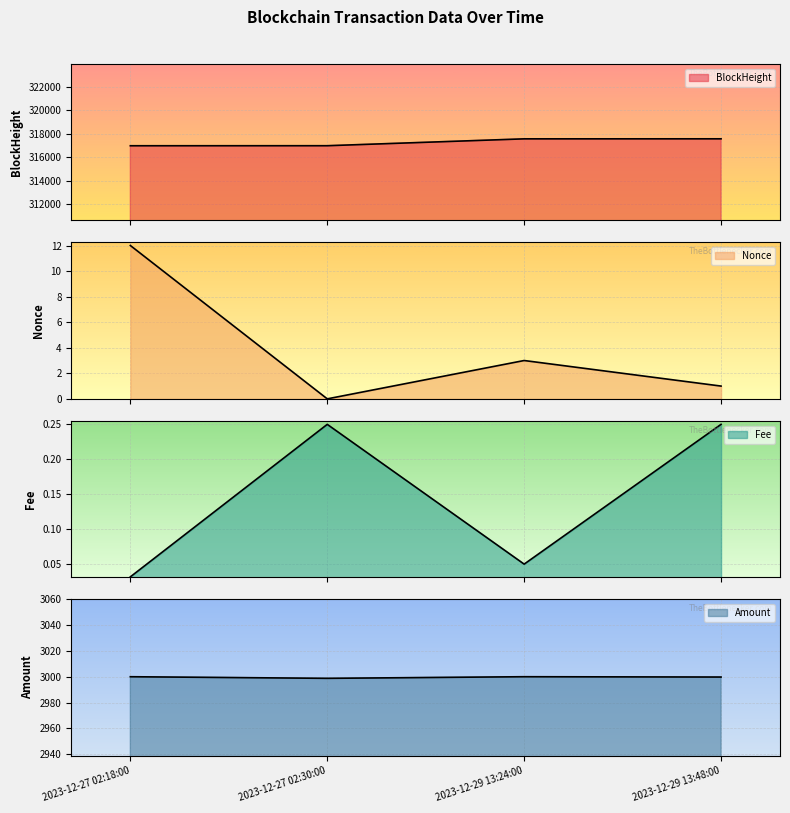

Is it true that Amount equals 2998.8 at 2023-12-27 02:30:00?

True